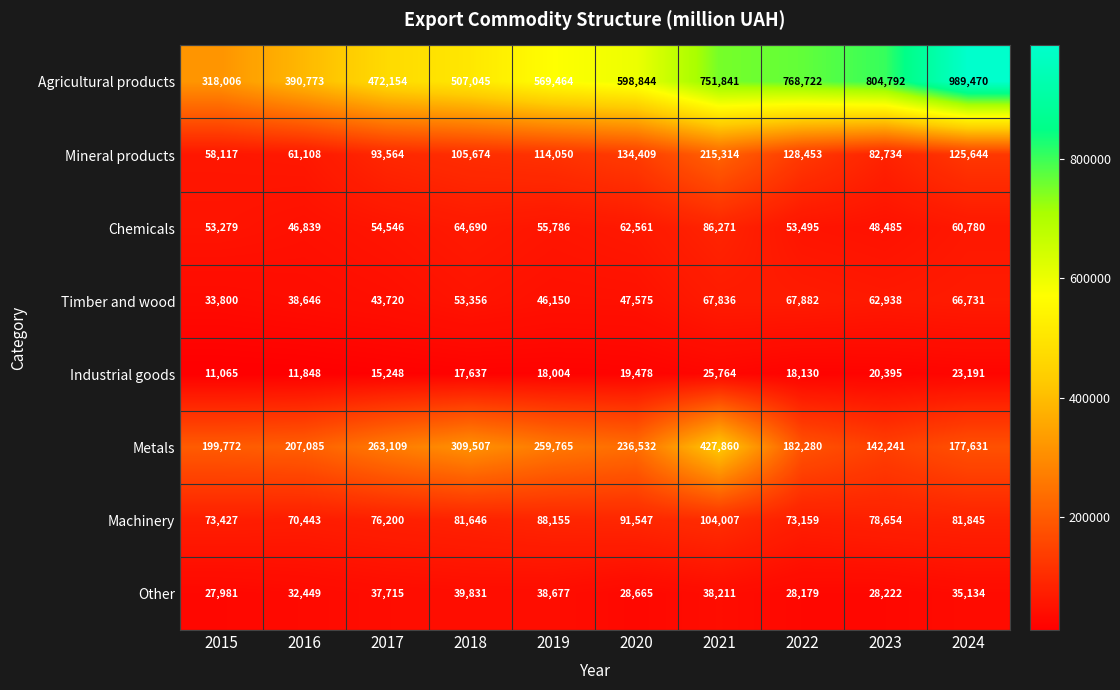

Which category has the lowest value across all series?

2015